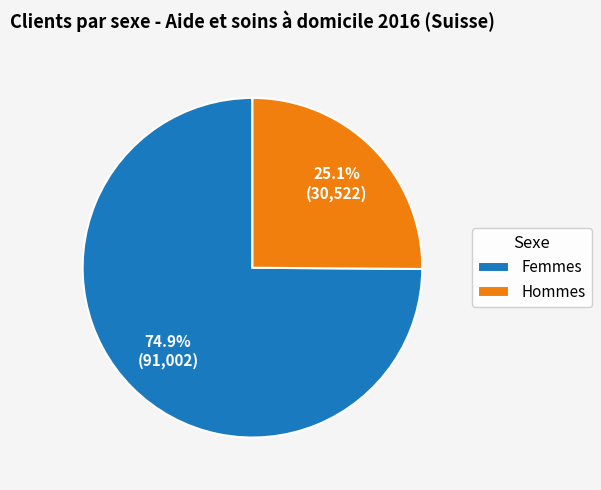

The Femmes slice represents 75% of the pie. True or false?

True